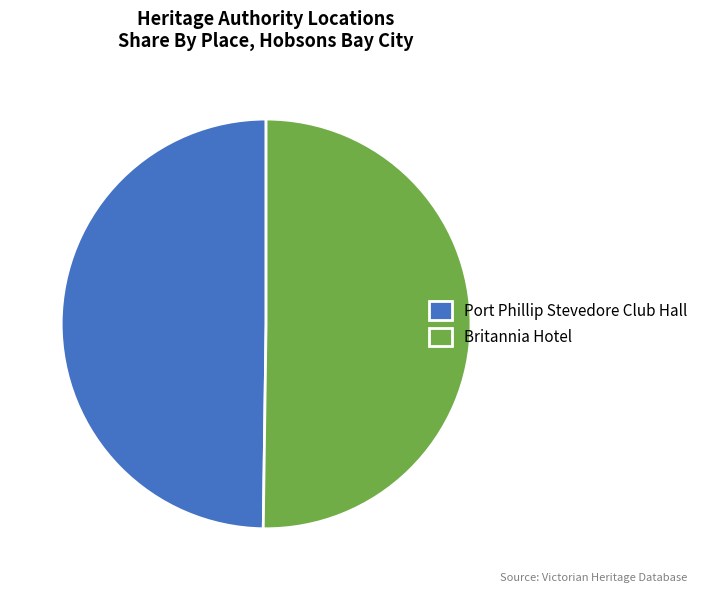

What is the ratio of the value at Port Phillip Stevedore Club Hall to the value at Britannia Hotel?

1.0